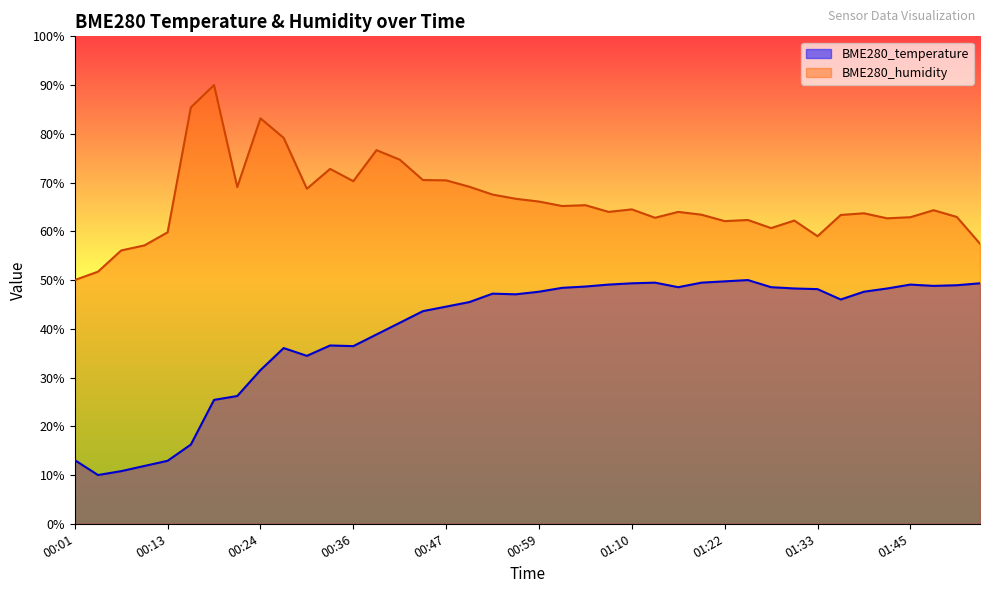

True or false: BME280_humidity and BME280_temperature cross at least once.

False